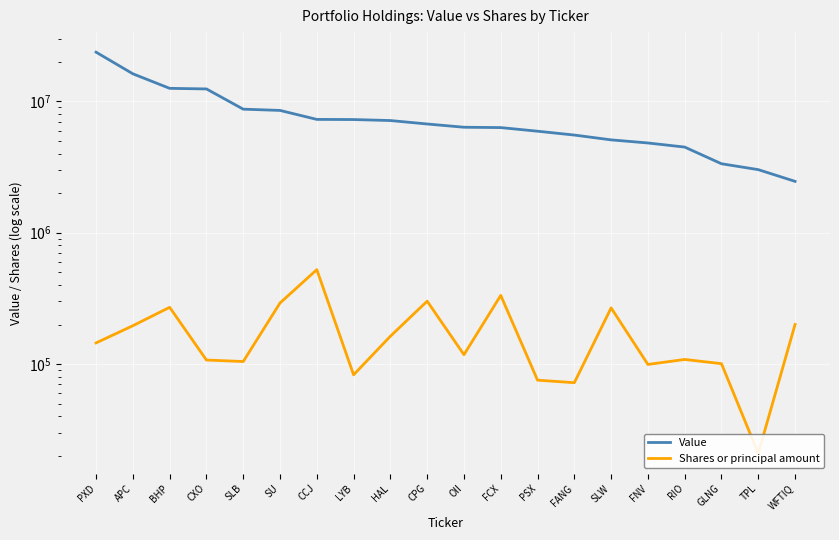

Rank the categories by Value value from lowest to highest.

WFTIQ, TPL, GLNG, RIO, FNV, SLW, FANG, PSX, FCX, OII, CPG, HAL, LYB, CCJ, SU, SLB, CXO, BHP, APC, PXD